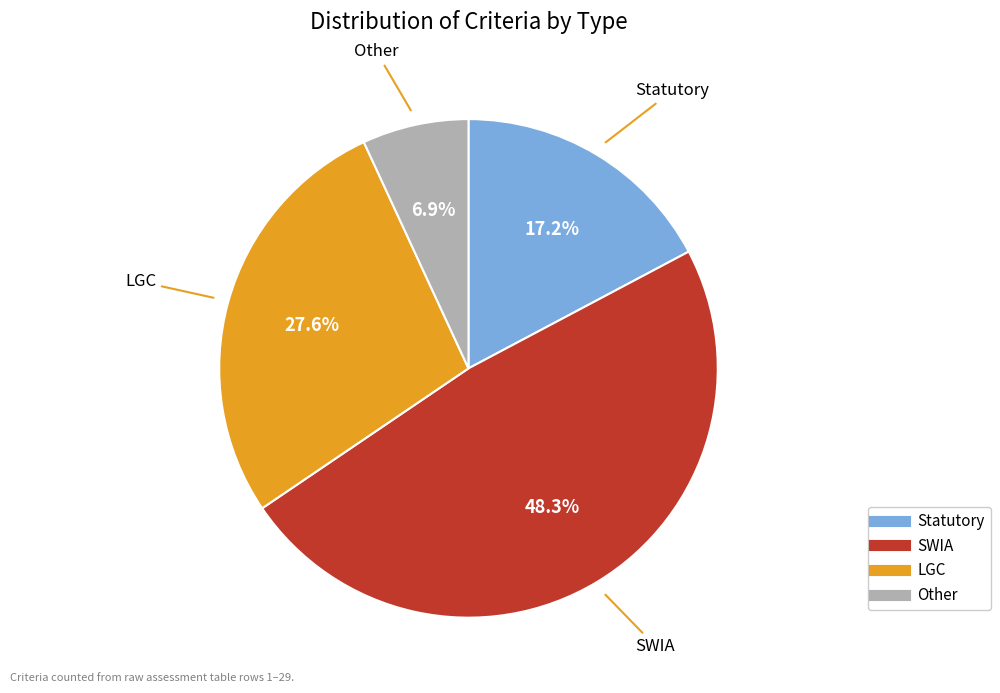

What is the ratio of the value at LGC to the value at Statutory?

1.6